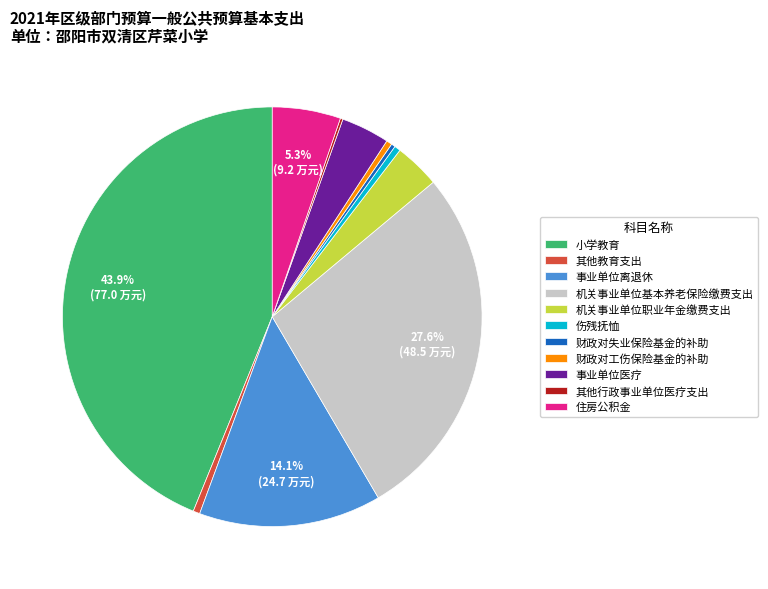

Do 机关事业单位职业年金缴费支出 and 其他教育支出 together represent more than half of the pie?

No